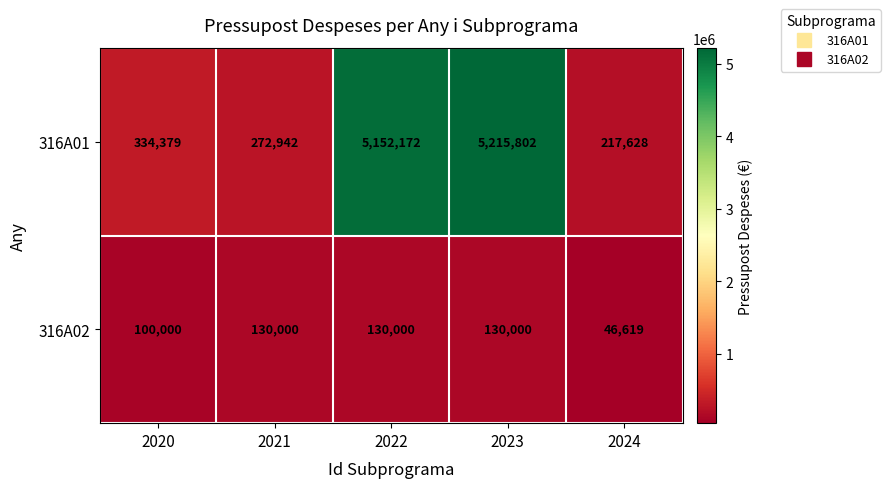

Reading left to right, what are all the values shown in this chart?

316A01: 2020=334379	2021=272942	2022=5152172	2023=5215802	2024=217628
316A02: 2020=100000	2021=130000	2022=130000	2023=130000	2024=46619